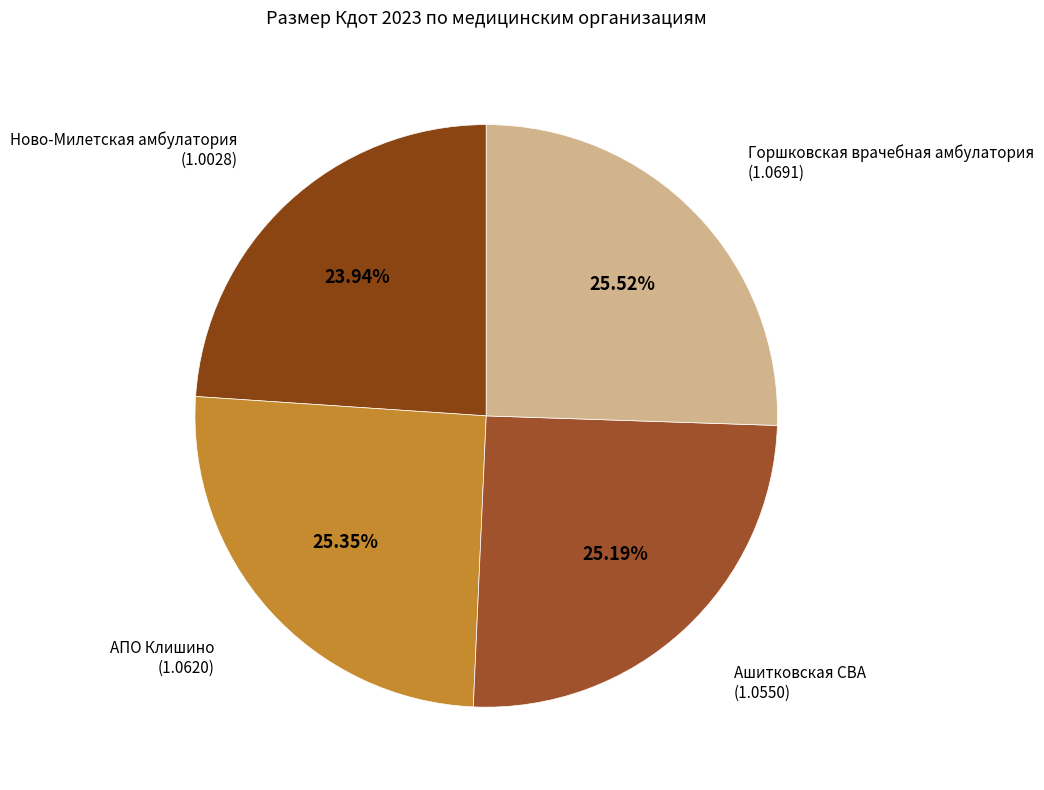

Count the number of slices in the pie.

4